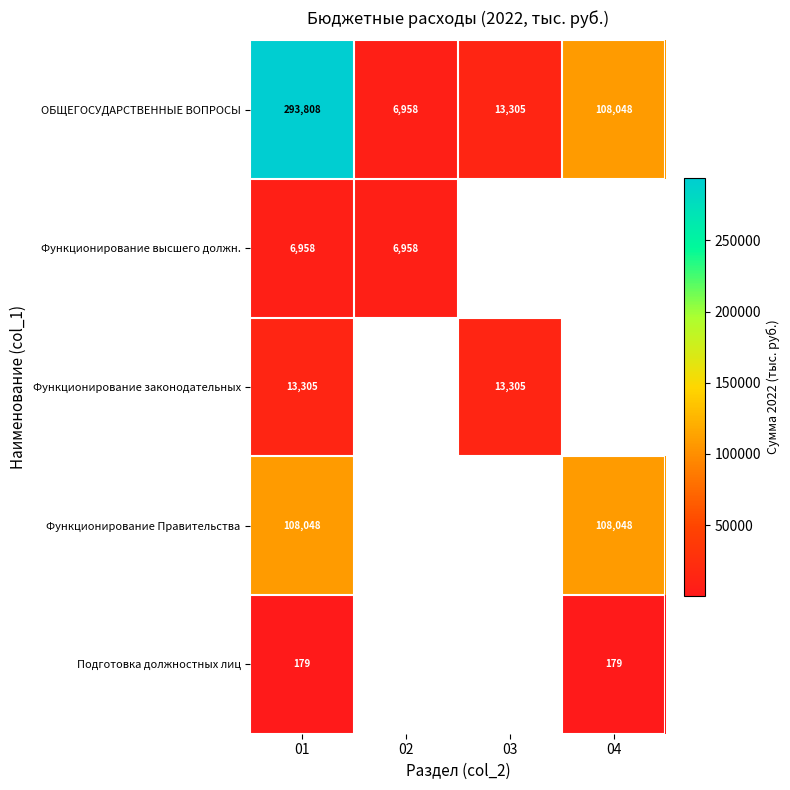

At how many categories does at least one series exceed 98303?

2